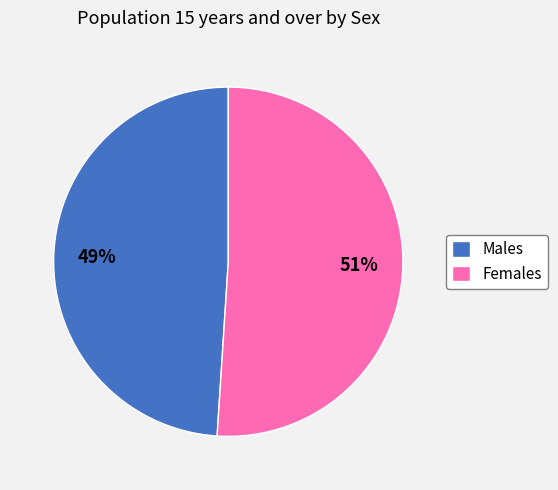

Is there any slice that represents more than half of the pie?

Yes